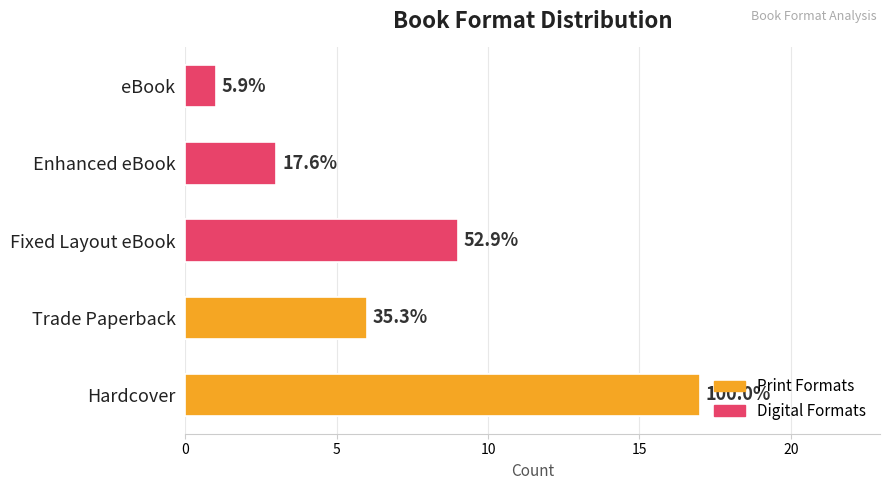

How many values are between 3 and 9?

3